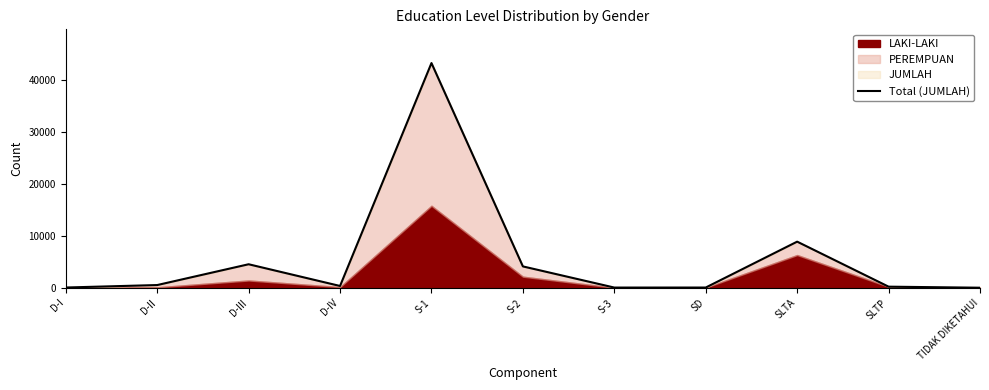

Is it true that the value at S-2 is 5918?

False